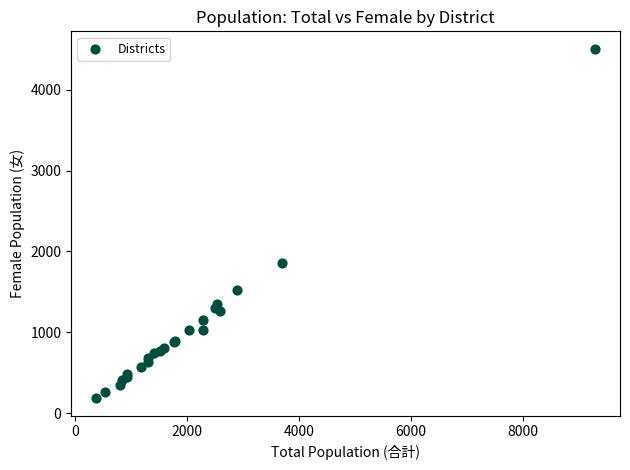

What Y value in the scatter plot is closest to 2345?

1854